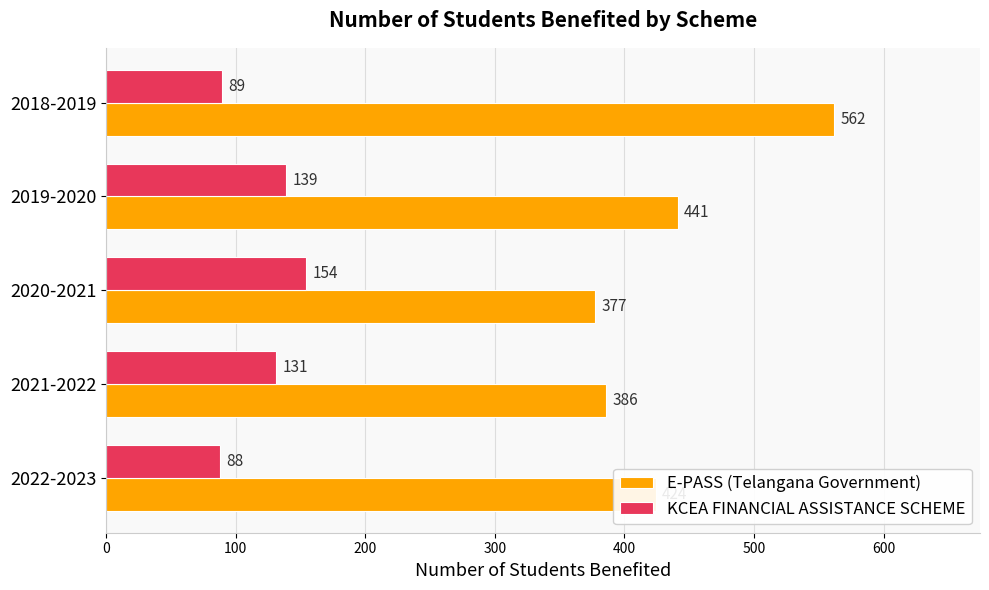

What are all the series names shown in the legend?

E-PASS (Telangana Government), KCEA FINANCIAL ASSISTANCE SCHEME